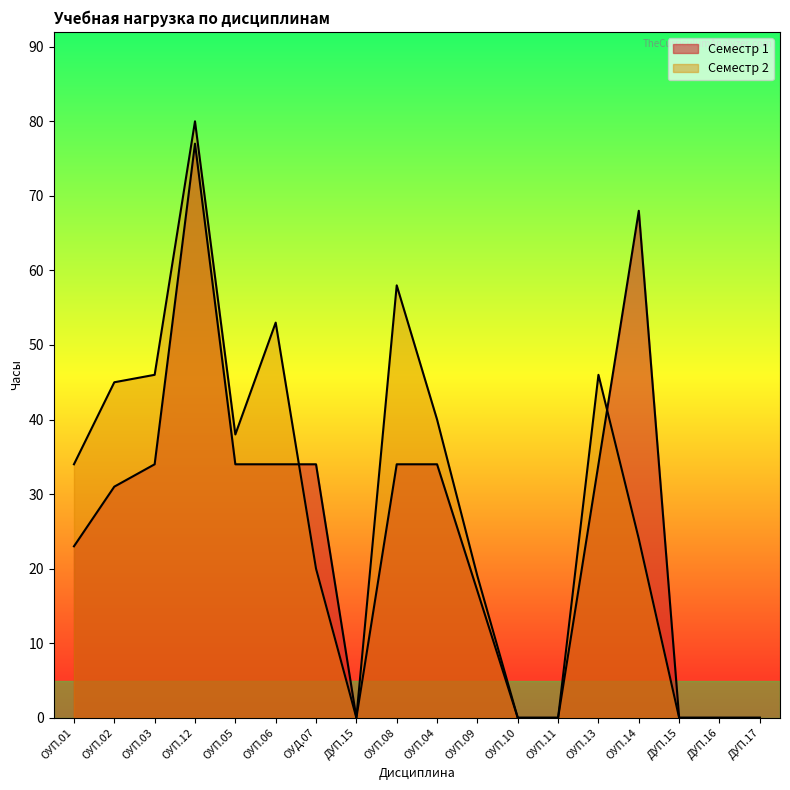

What is the total value across all series at ОУП.03?

80